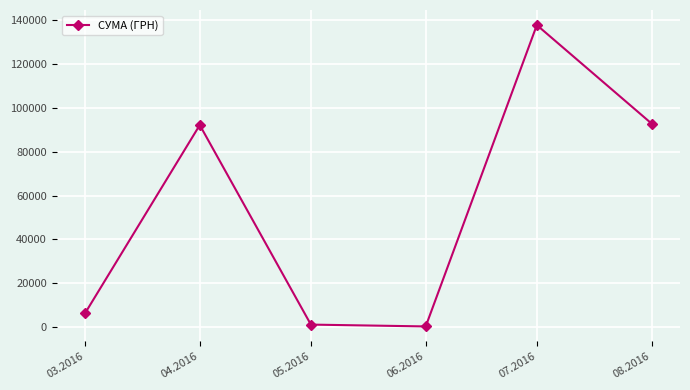

At which category does the data reach its first local peak?

04.2016